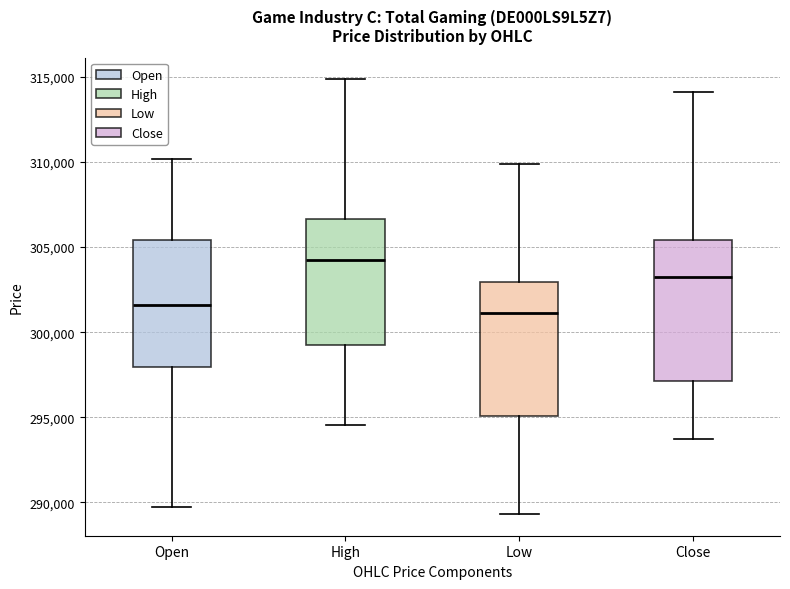

Reading left to right, transcribe this box plot: for each box, give where its median line is, the range the box spans, and where its two whiskers end, as read against the y-axis. The values are not printed on the chart, so give them approximately, as read against the axis.

Open: median 301500, box 298000 to 305500, whiskers 289500 to 310000
High: median 304000, box 299500 to 306500, whiskers 294500 to 315000
Low: median 301000, box 295000 to 303000, whiskers 289500 to 310000
Close: median 303500, box 297000 to 305500, whiskers 293500 to 314000